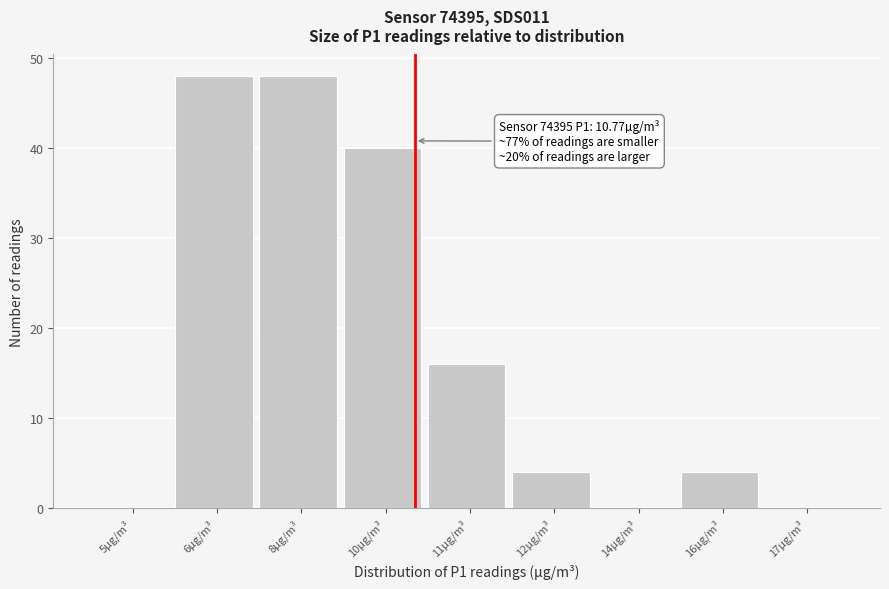

Reading right to left, what are all the values shown in this chart?

17µg/m³=0	16µg/m³=4	14µg/m³=0	12µg/m³=4	11µg/m³=16	10µg/m³=40	8µg/m³=48	6µg/m³=48	5µg/m³=0